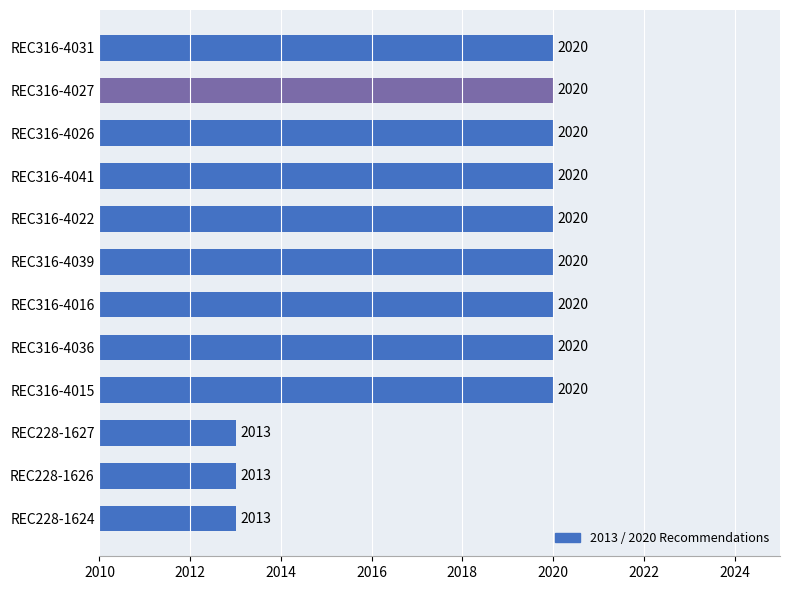

Does the chart contain stacked bars?

No